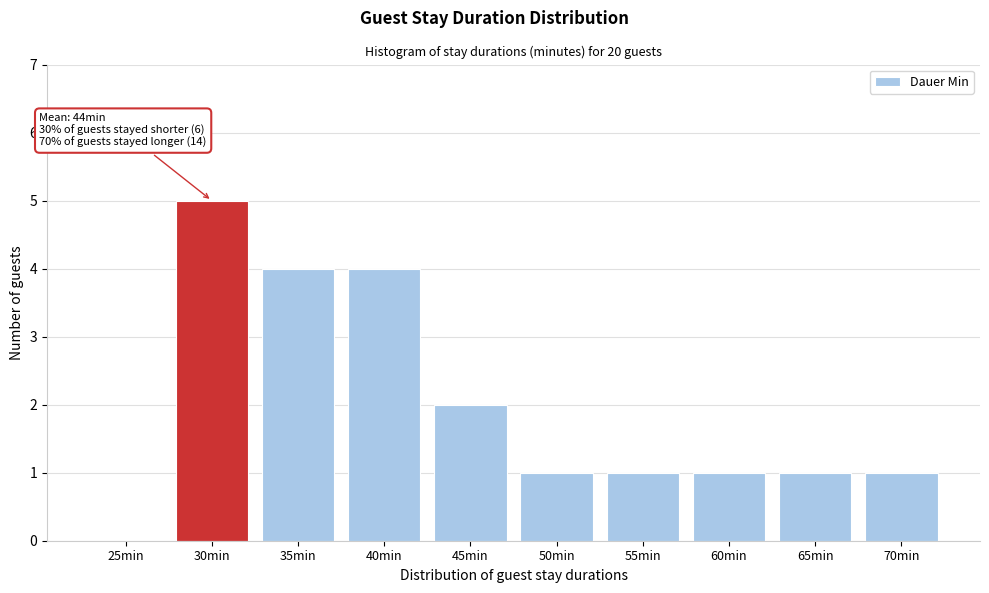

Reading left to right, extract all data points from this chart.

25min=0	30min=5	35min=4	40min=4	45min=2	50min=1	55min=1	60min=1	65min=1	70min=1